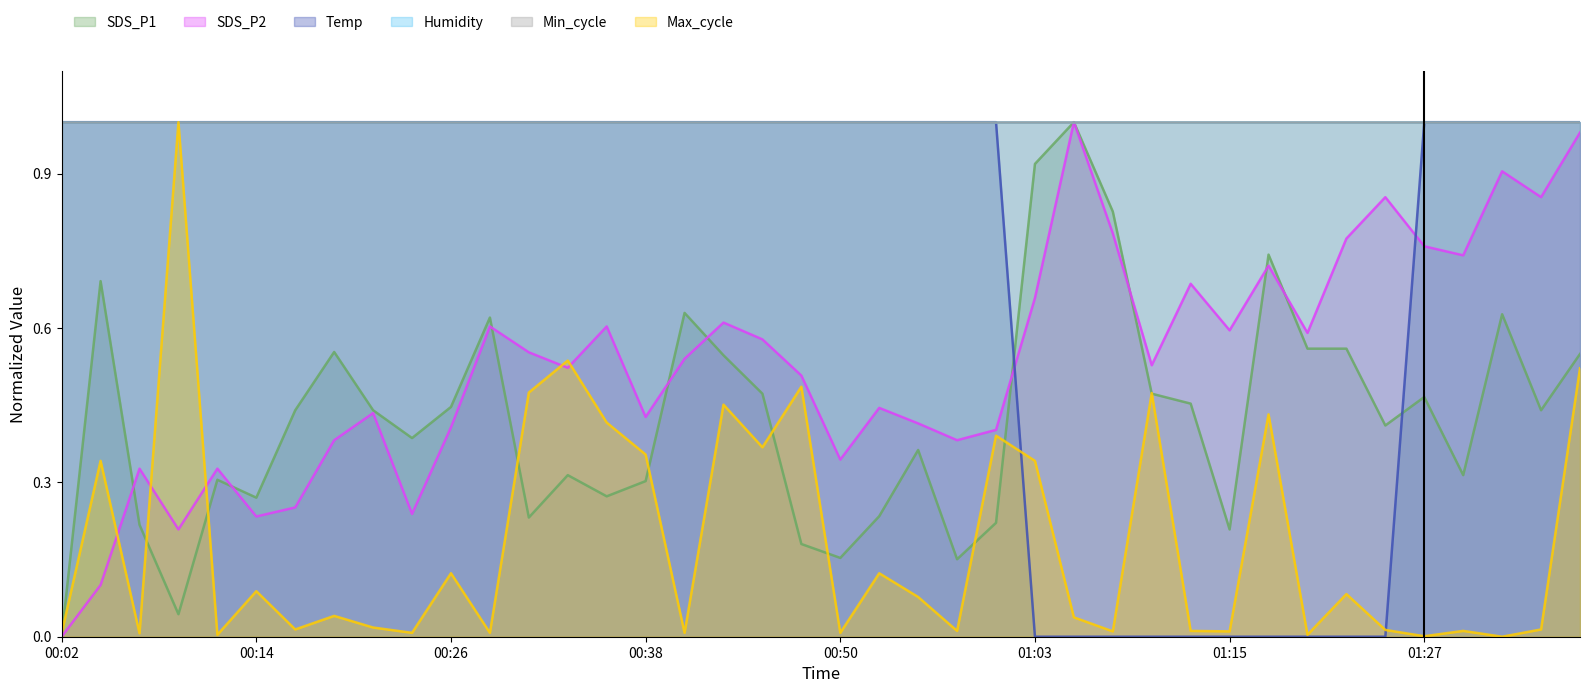

Reading left to right, what are all the values shown in this chart?

SDS_P1: 00:02=0.0	00:04=0.7	00:06=0.2	00:09=0.0	00:11=0.3	00:14=0.3	00:16=0.4	00:19=0.6	00:21=0.4	00:24=0.4	00:26=0.4	00:28=0.6	00:31=0.2	00:33=0.3	00:36=0.3	00:38=0.3	00:41=0.6	00:43=0.5	00:45=0.5	00:48=0.2	00:50=0.2	00:53=0.2	00:55=0.4	00:58=0.2	01:00=0.2	01:03=0.9	01:05=1.0	01:08=0.8	01:10=0.5	01:13=0.5	01:15=0.2	01:18=0.7	01:20=0.6	01:23=0.6	01:25=0.4	01:27=0.5	01:30=0.3	01:32=0.6	01:35=0.4	01:37=0.5
SDS_P2: 00:02=0.0	00:04=0.1	00:06=0.3	00:09=0.2	00:11=0.3	00:14=0.2	00:16=0.3	00:19=0.4	00:21=0.4	00:24=0.2	00:26=0.4	00:28=0.6	00:31=0.6	00:33=0.5	00:36=0.6	00:38=0.4	00:41=0.5	00:43=0.6	00:45=0.6	00:48=0.5	00:50=0.3	00:53=0.4	00:55=0.4	00:58=0.4	01:00=0.4	01:03=0.7	01:05=1.0	01:08=0.8	01:10=0.5	01:13=0.7	01:15=0.6	01:18=0.7	01:20=0.6	01:23=0.8	01:25=0.9	01:27=0.8	01:30=0.7	01:32=0.9	01:35=0.9	01:37=1.0
Temp: 00:02=1.0	00:04=1.0	00:06=1.0	00:09=1.0	00:11=1.0	00:14=1.0	00:16=1.0	00:19=1.0	00:21=1.0	00:24=1.0	00:26=1.0	00:28=1.0	00:31=1.0	00:33=1.0	00:36=1.0	00:38=1.0	00:41=1.0	00:43=1.0	00:45=1.0	00:48=1.0	00:50=1.0	00:53=1.0	00:55=1.0	00:58=1.0	01:00=1.0	01:03=0.0	01:05=0.0	01:08=0.0	01:10=0.0	01:13=0.0	01:15=0.0	01:18=0.0	01:20=0.0	01:23=0.0	01:25=0.0	01:27=1.0	01:30=1.0	01:32=1.0	01:35=1.0	01:37=1.0
Max_cycle: 00:02=0.0	00:04=0.3	00:06=0.0	00:09=1.0	00:11=0.0	00:14=0.1	00:16=0.0	00:19=0.0	00:21=0.0	00:24=0.0	00:26=0.1	00:28=0.0	00:31=0.5	00:33=0.5	00:36=0.4	00:38=0.4	00:41=0.0	00:43=0.5	00:45=0.4	00:48=0.5	00:50=0.0	00:53=0.1	00:55=0.1	00:58=0.0	01:00=0.4	01:03=0.3	01:05=0.0	01:08=0.0	01:10=0.5	01:13=0.0	01:15=0.0	01:18=0.4	01:20=0.0	01:23=0.1	01:25=0.0	01:27=0.0	01:30=0.0	01:32=0.0	01:35=0.0	01:37=0.5